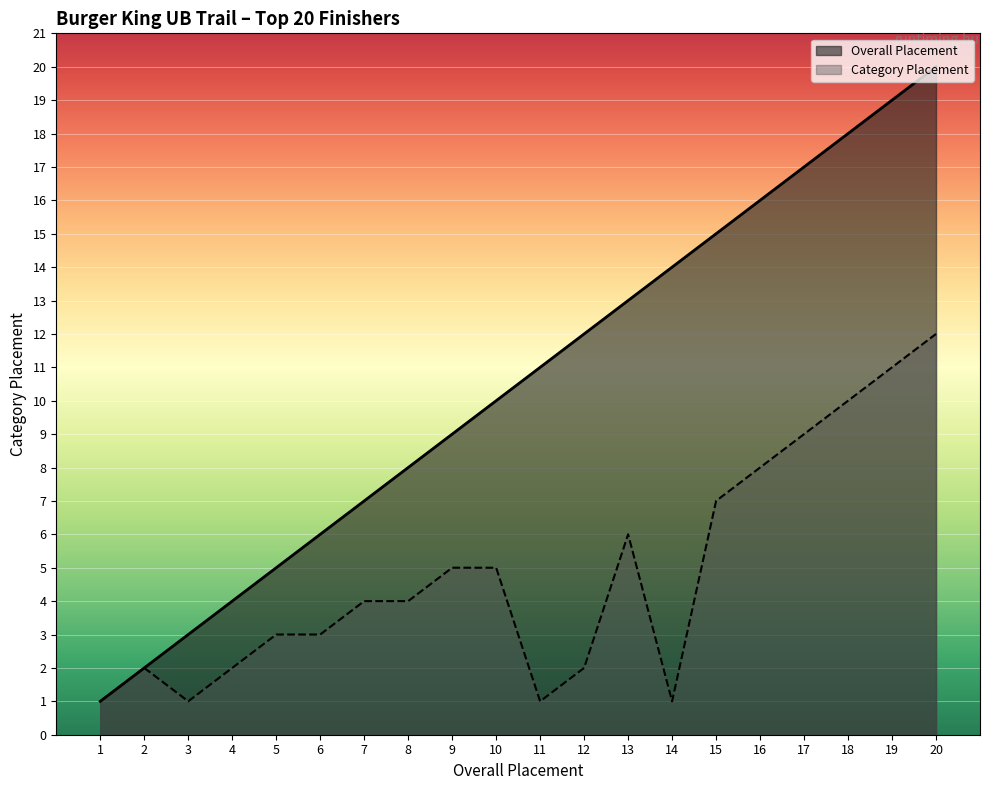

Which series has the widest spread of values?

Overall Placement